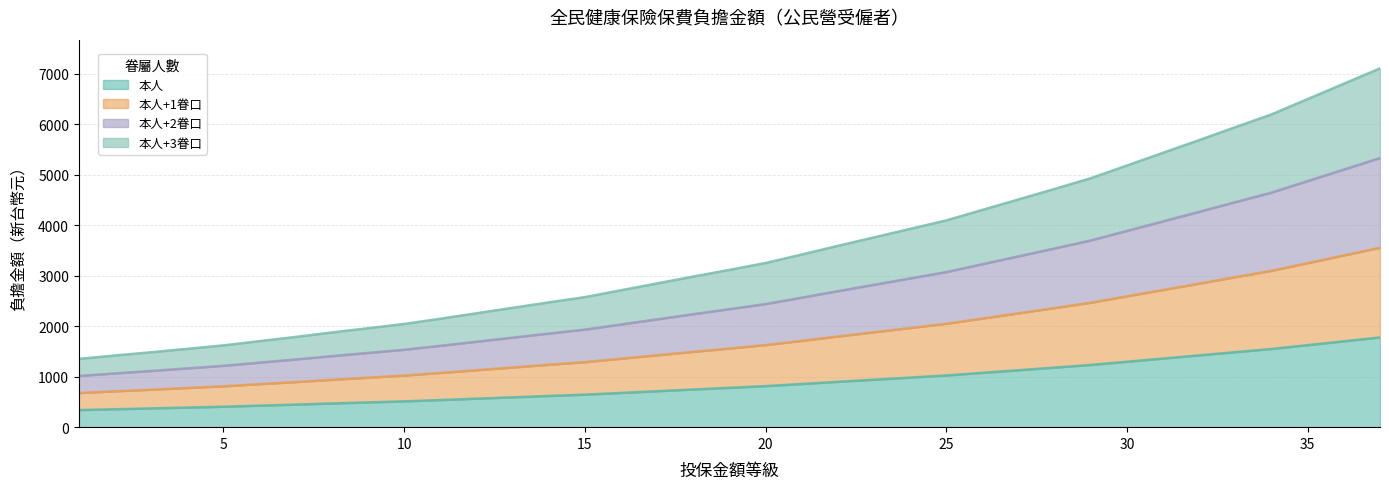

At which label is 本人 closest to 1057?

26